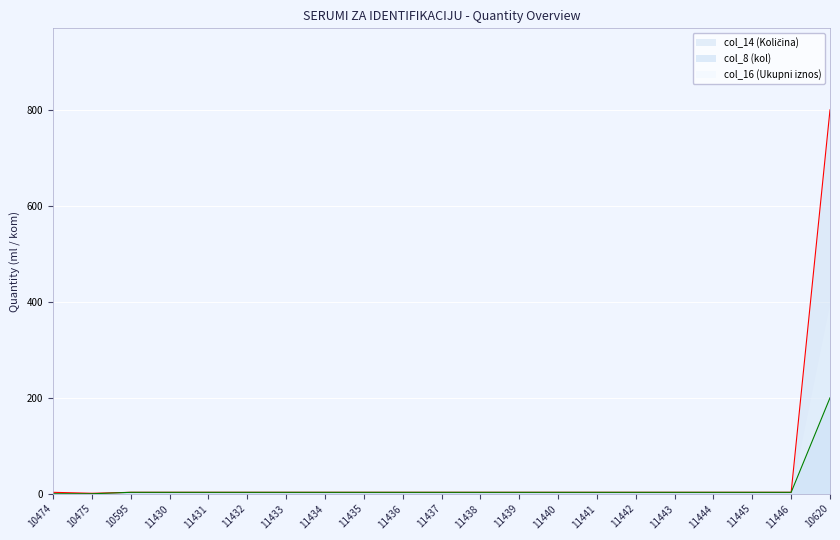

At 11442, list the series in order from largest to smallest.

col_8 (kol), col_14 (Količina)